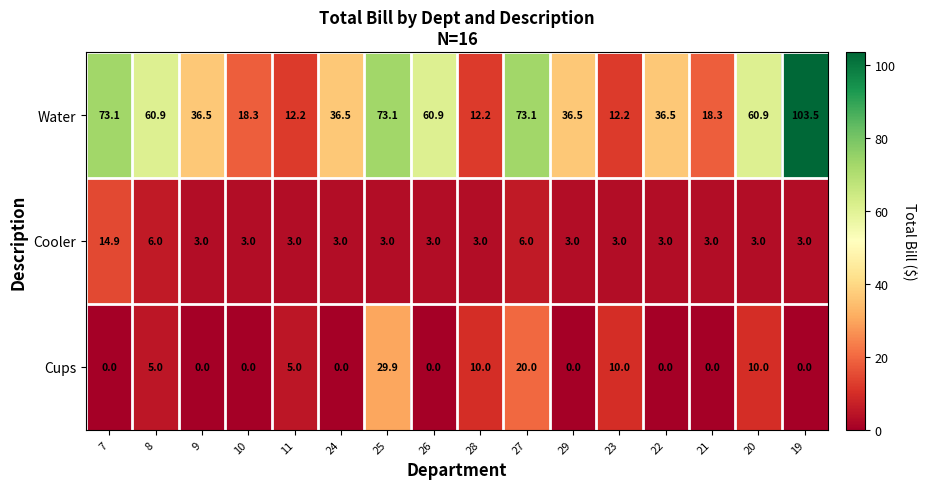

Rank the series by their maximum value, from highest to lowest.

Water, Cups, Cooler